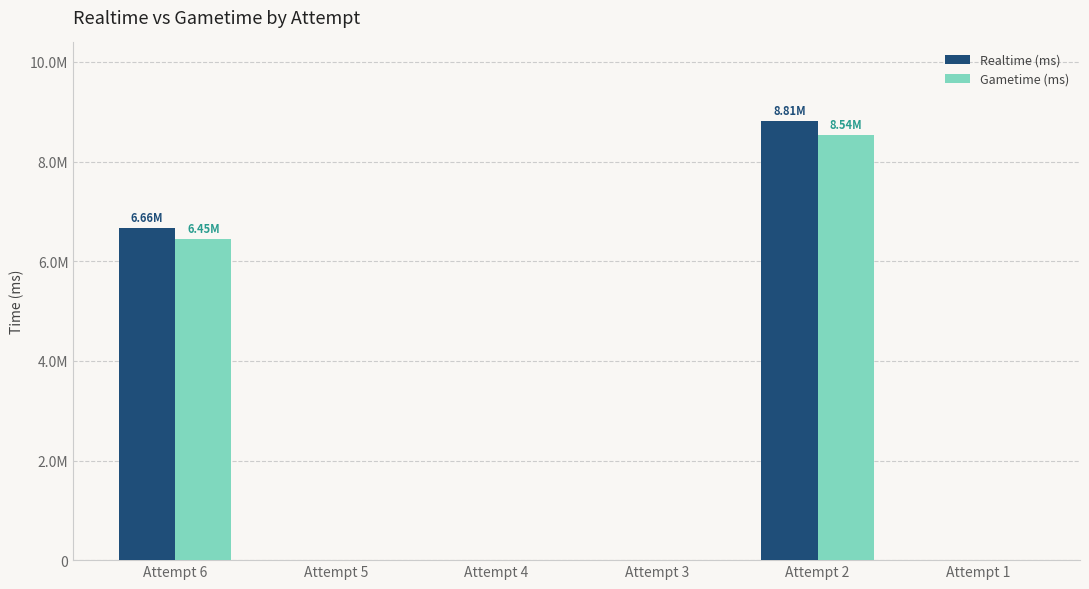

Which series has the largest total across all categories?

Realtime (ms)